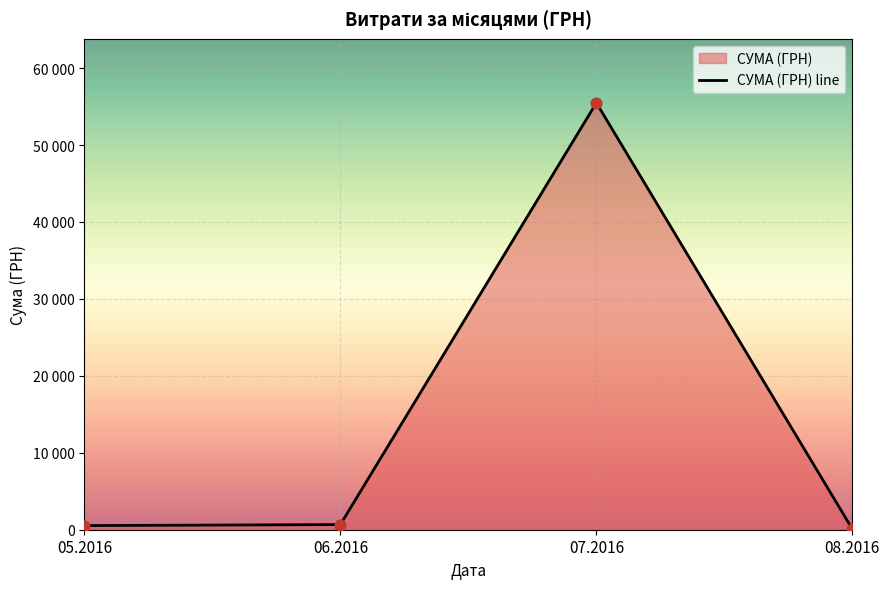

What is the change in value from 05.2016 to 08.2016?

-459.6